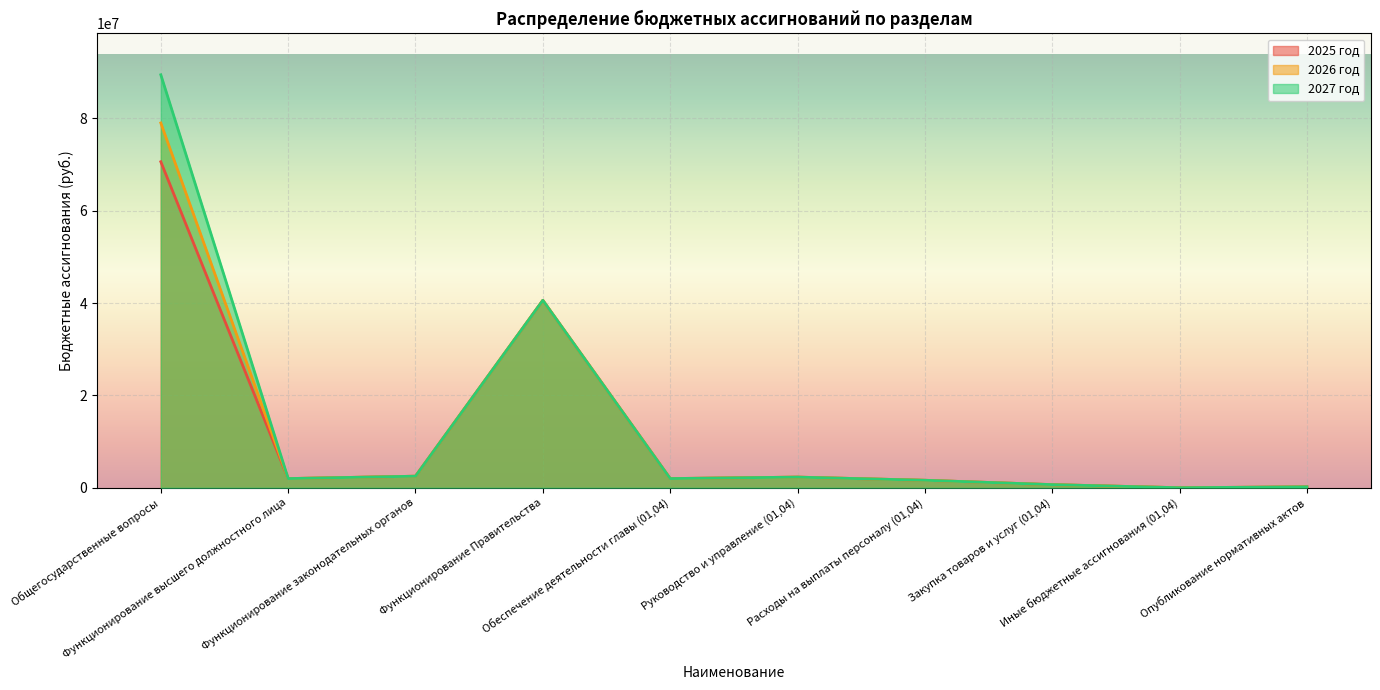

True or false: 2027 год and 2026 год cross at least once.

False